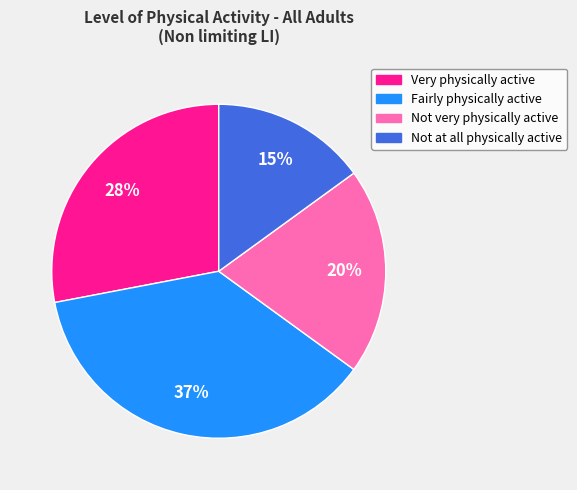

Which has a higher value, Fairly physically active or Not at all physically active?

Fairly physically active